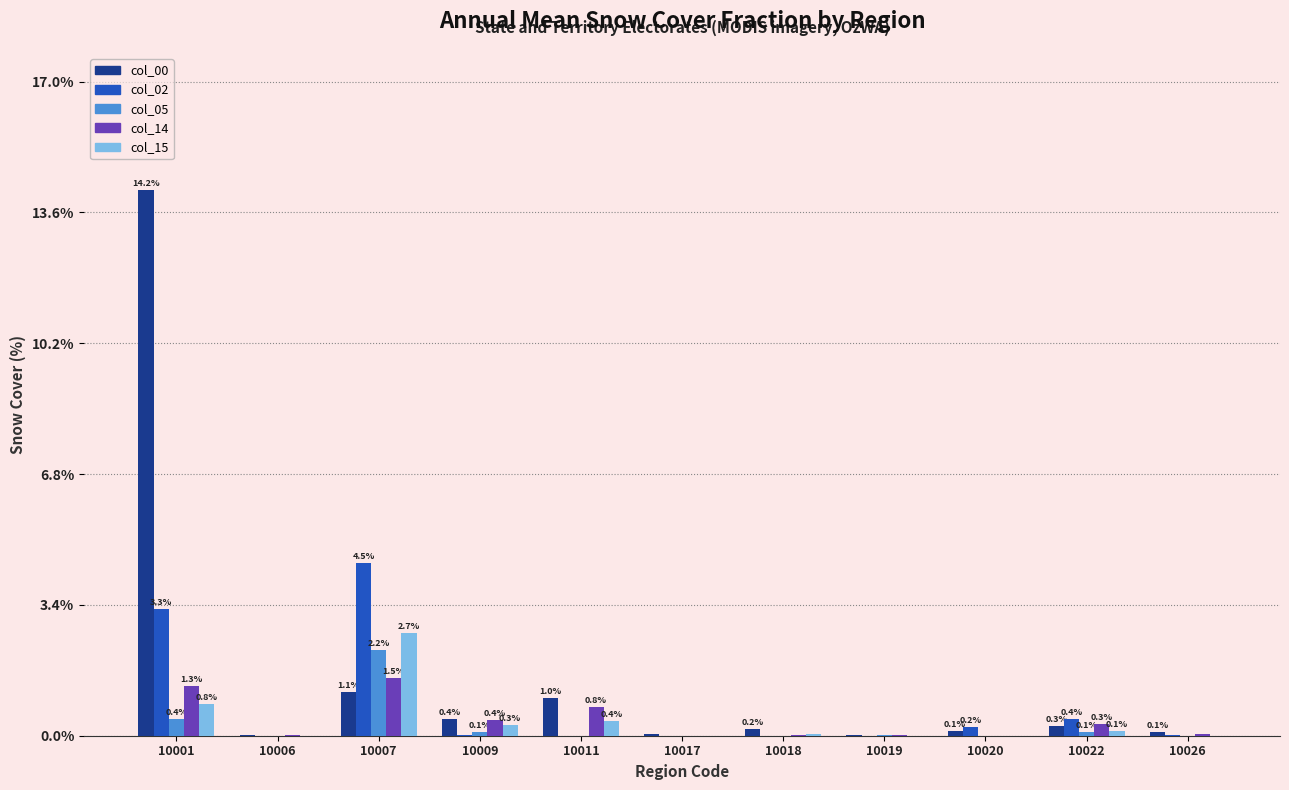

Which series changed the most between 10007 and 10011?

col_02